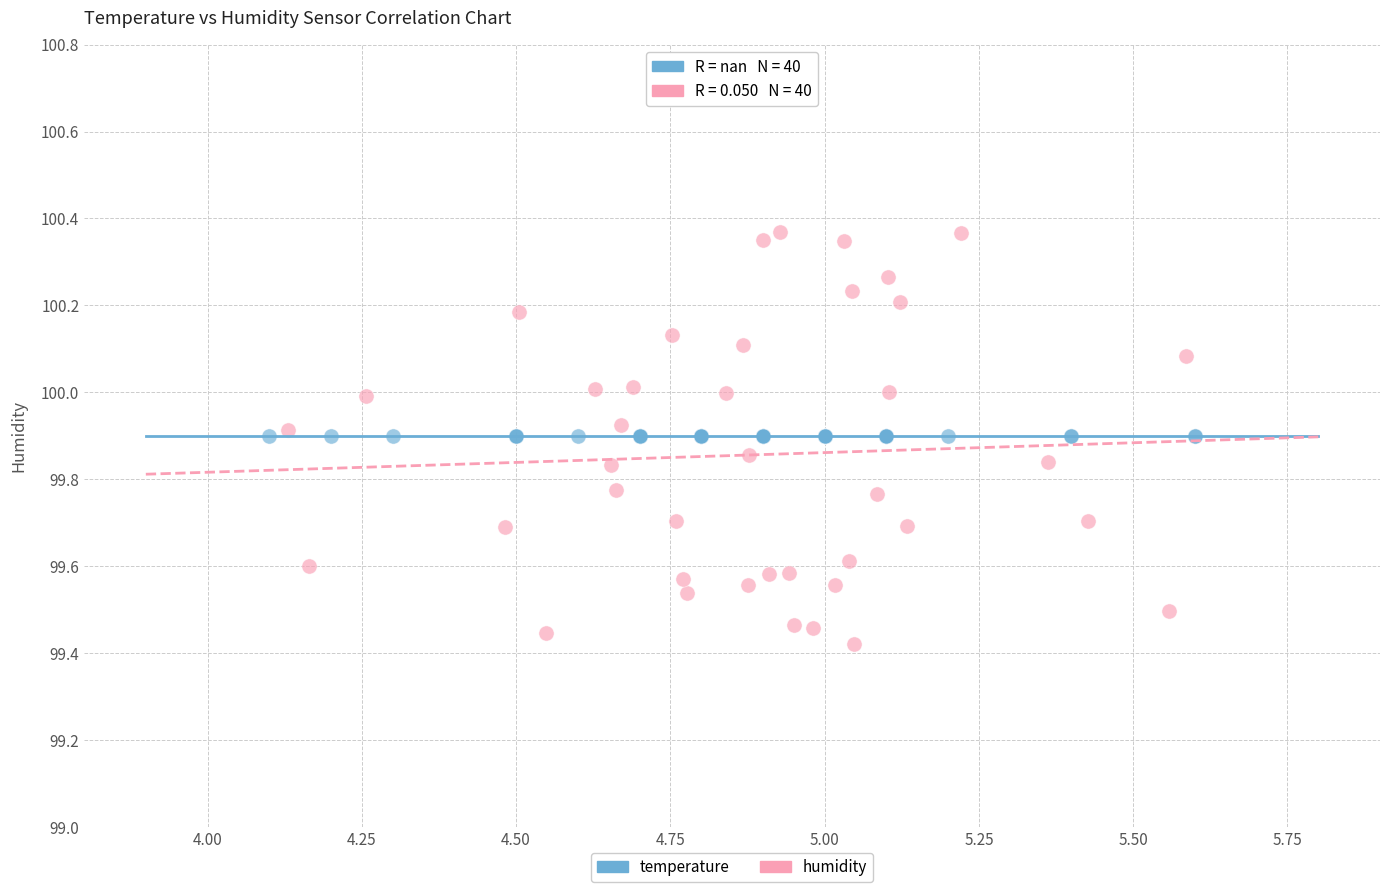

Which series reaches the maximum Y coordinate?

humidity